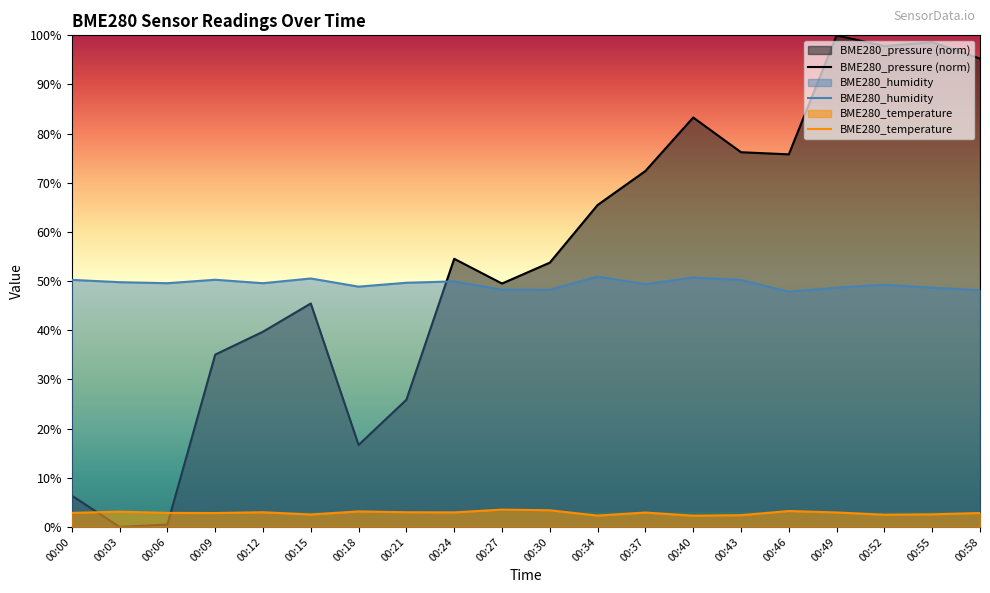

True or false: BME280_pressure (norm) and BME280_humidity intersect in this chart.

True